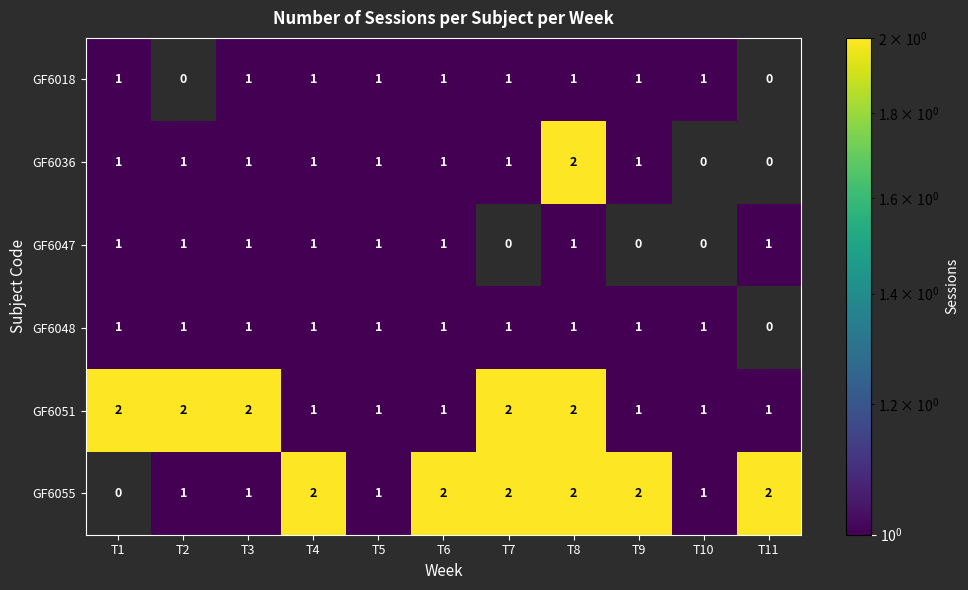

The value of GF6051 at T6 is 1. True or false?

True